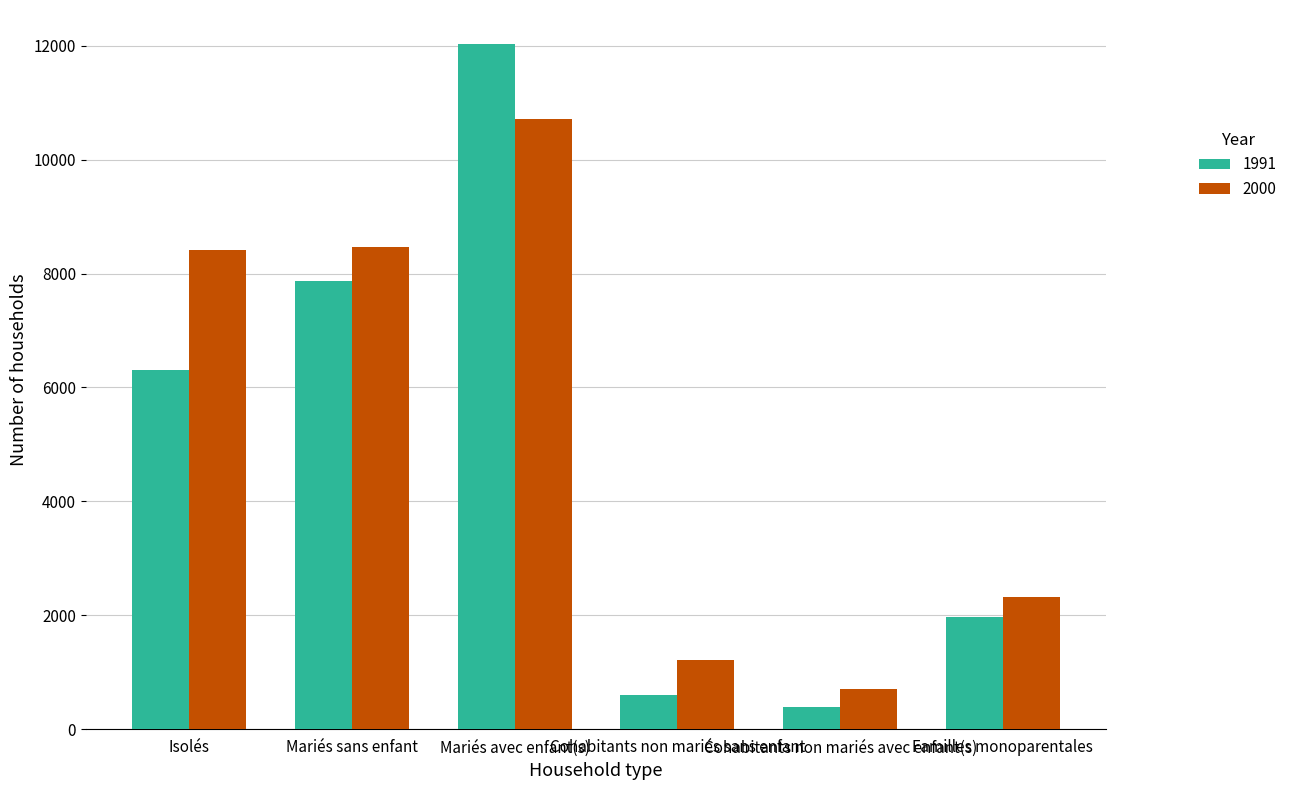

Rank the series by their average value, from lowest to highest.

1991, 2000